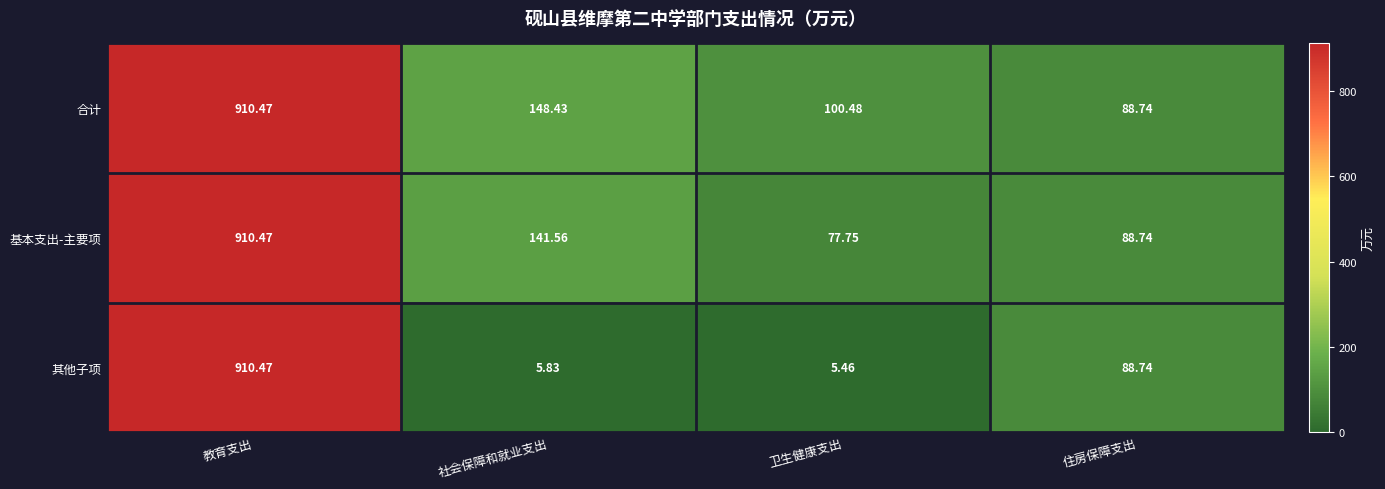

How many series are shown in this chart?

3